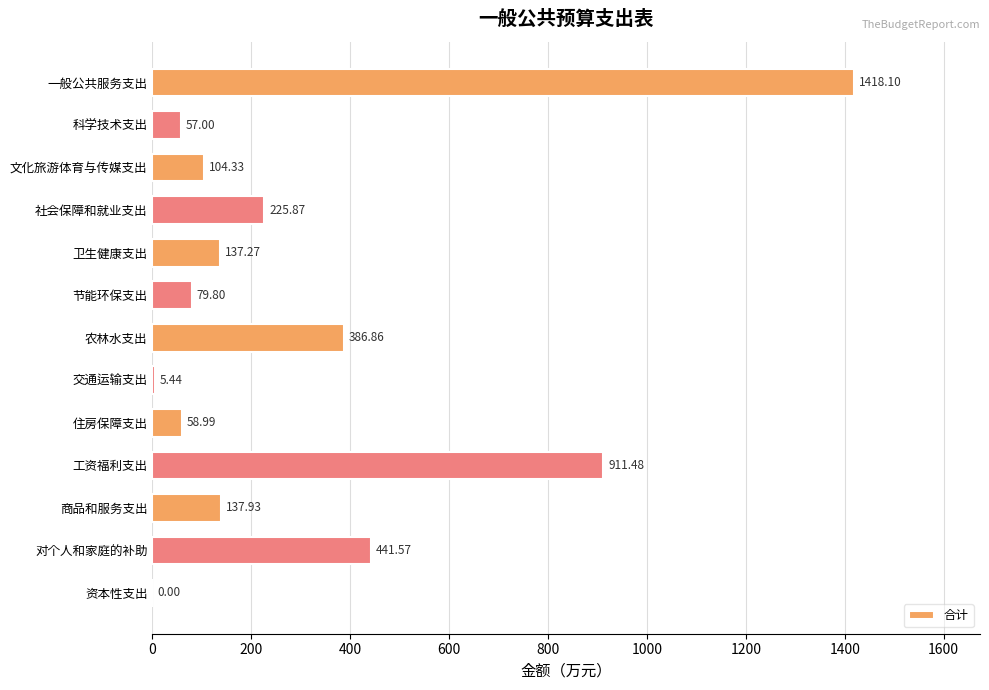

Where is the data nearest to the value 709?

工资福利支出